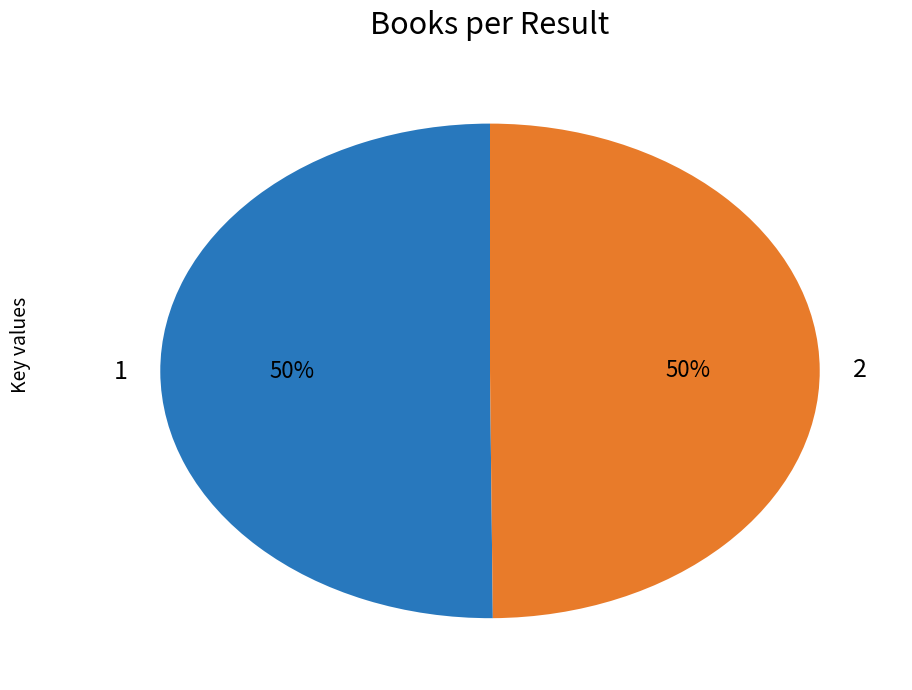

To the nearest percent, what is the combined percentage of 1 and 2?

100%